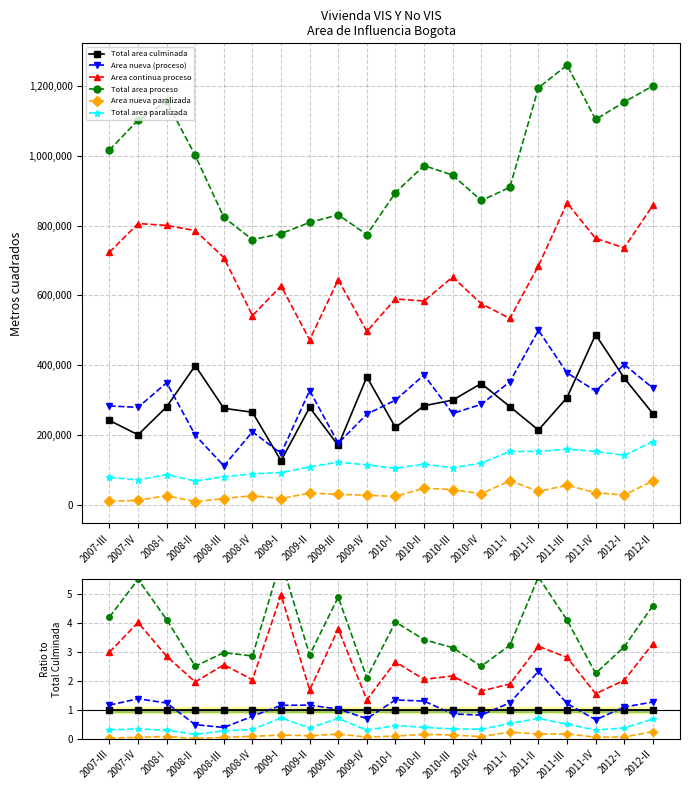

What is the label of the 1st point from the right?

2012-II